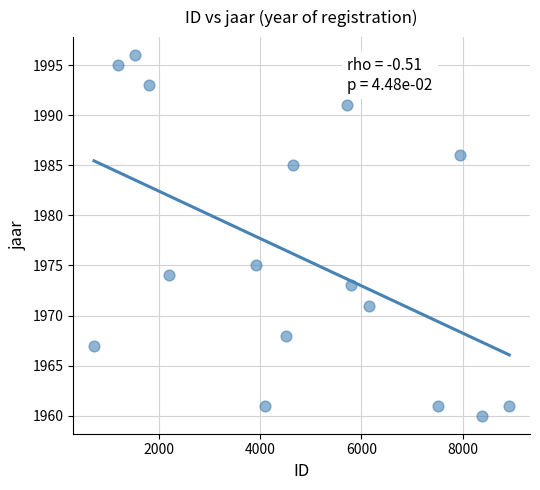

What is the range of Y values (max minus min)?

36